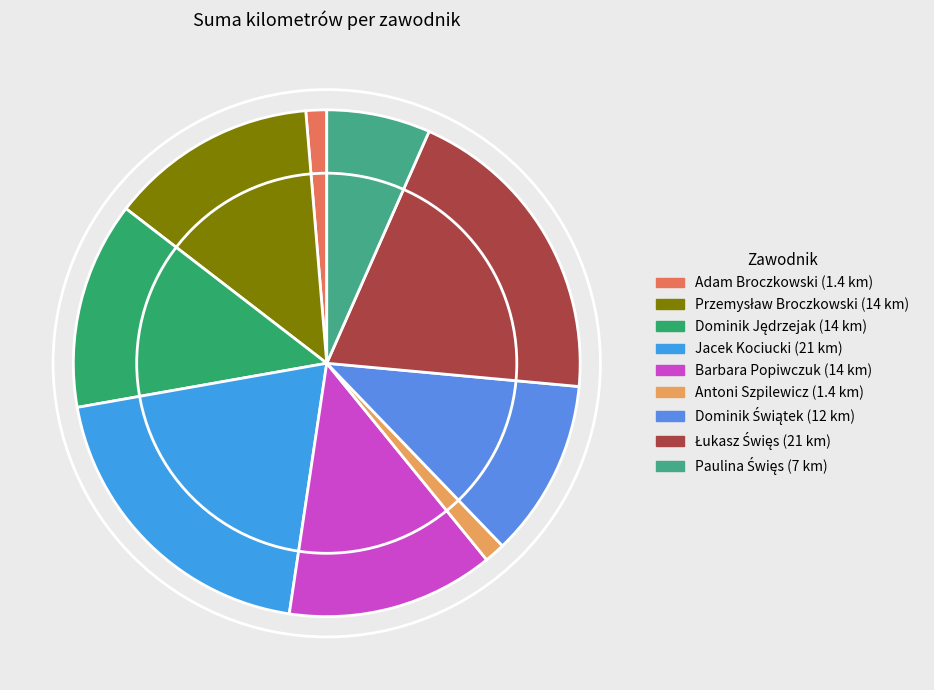

True or false: Adam Broczkowski accounts for 1% of the total.

True